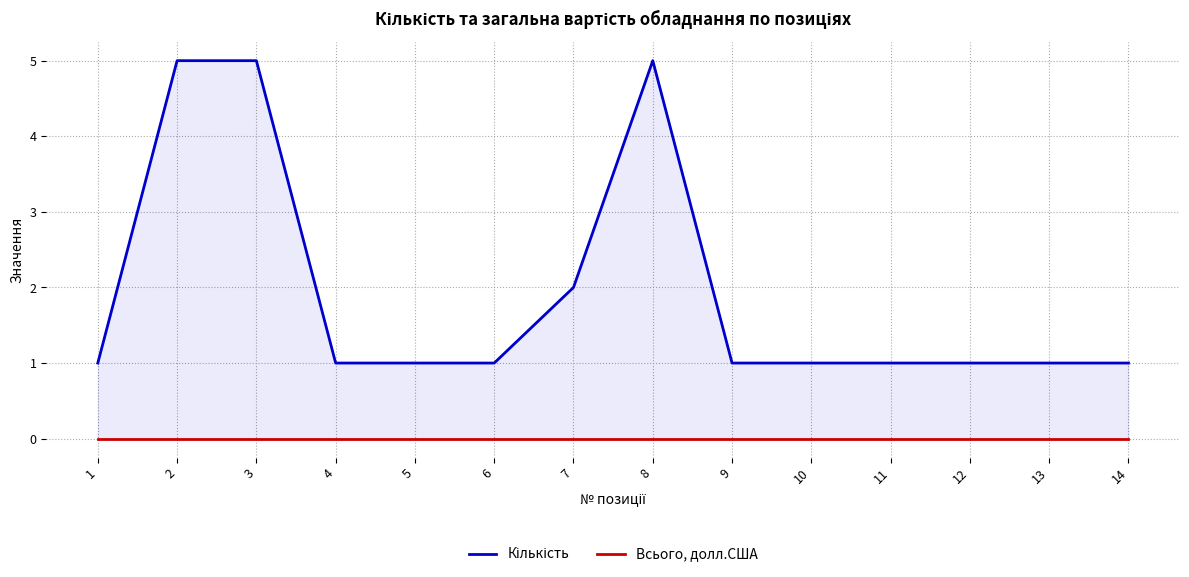

Is the value of Всього, долл.США at 14 greater than the value of Кількість at 14?

No